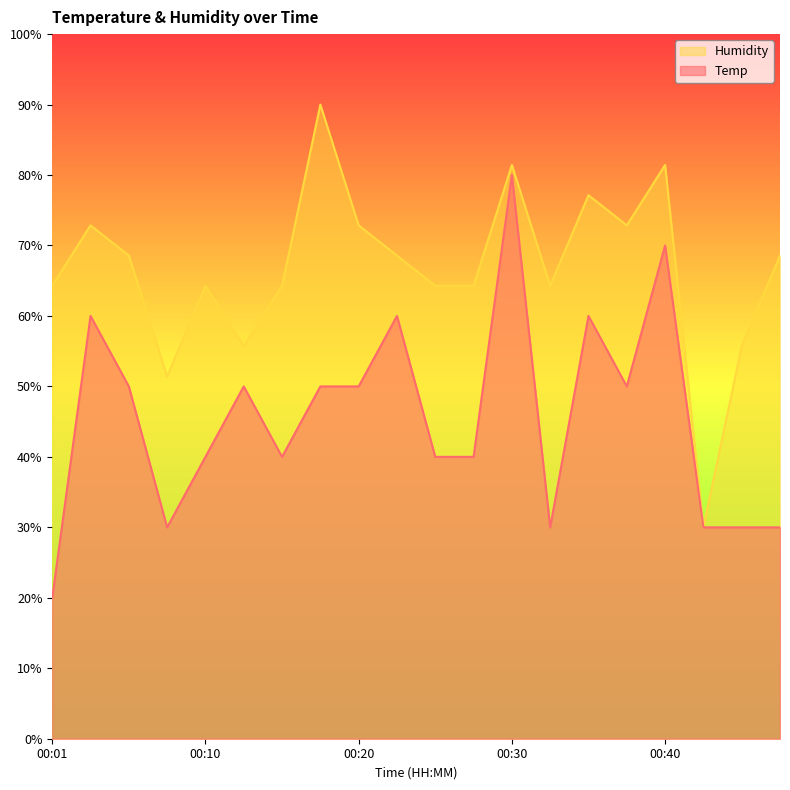

At which label is Humidity closest to 60?

00:01